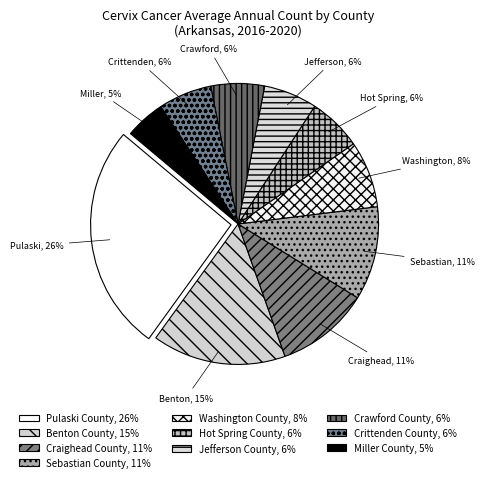

How many slices are in this pie chart?

10